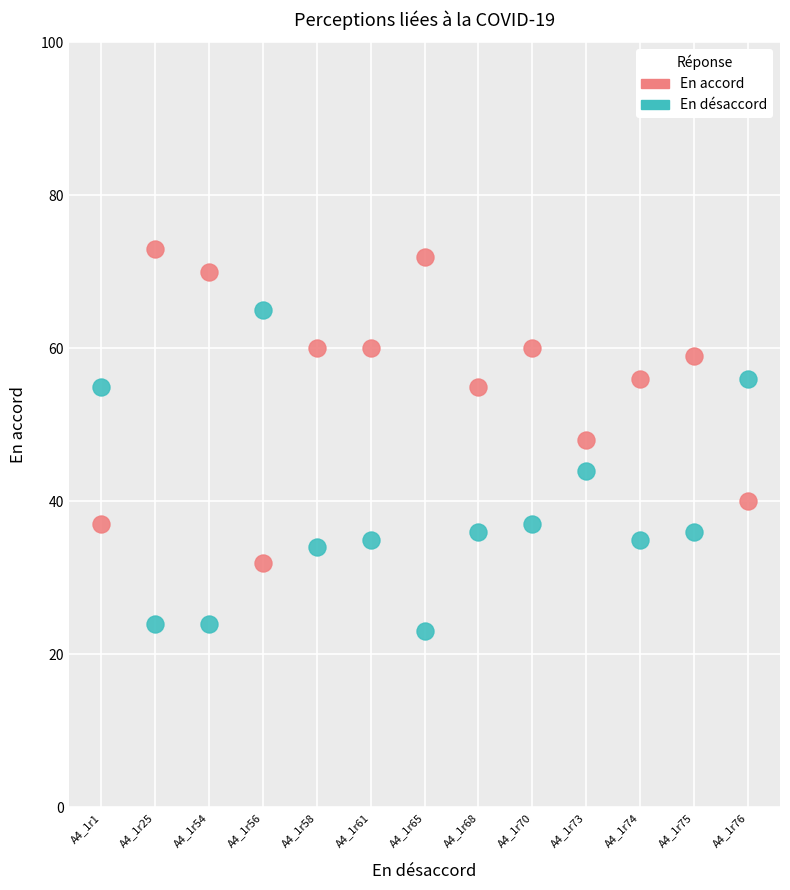

What are all the series names shown in the legend?

En accord, En désaccord